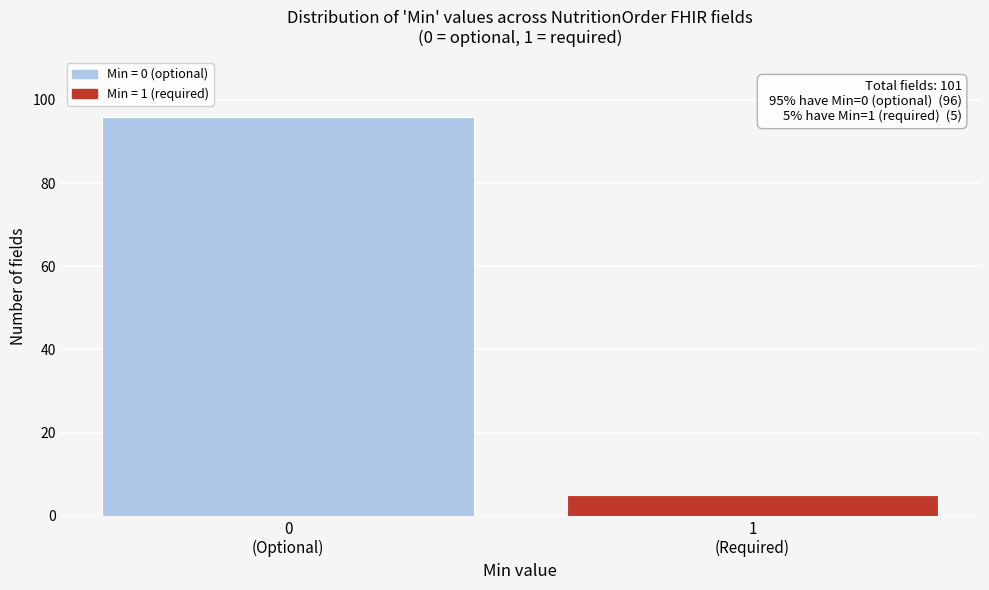

Reading left to right, transcribe all the data shown in this chart.

96	5